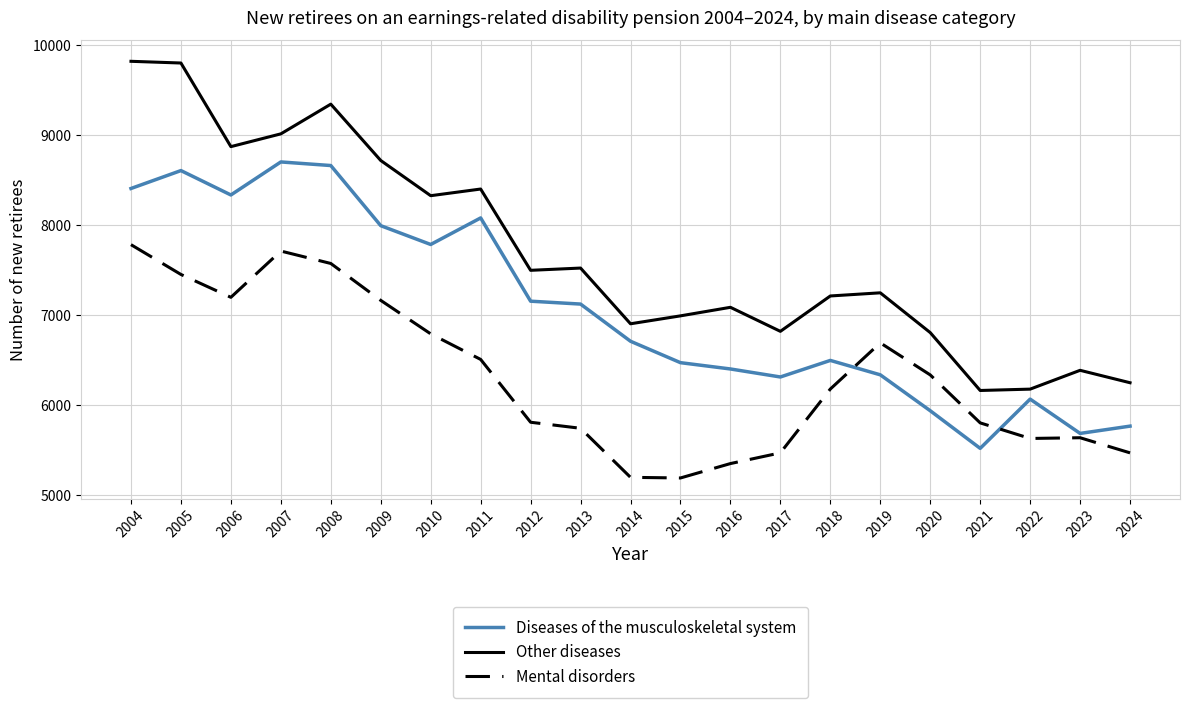

True or false: Mental disorders and Other diseases cross at least once.

False